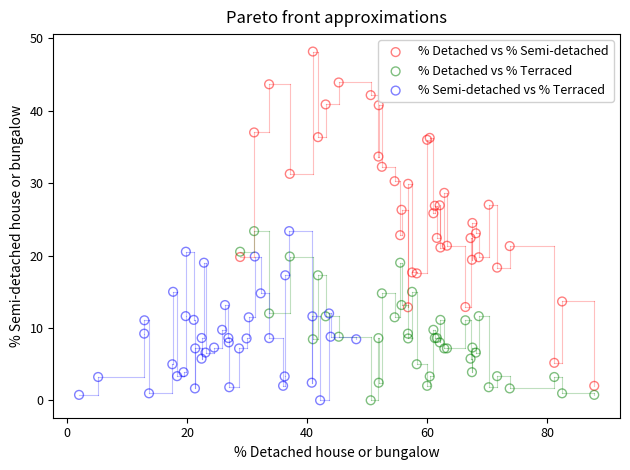

Which series has the widest spread of Y values?

% Detached vs % Semi-detached